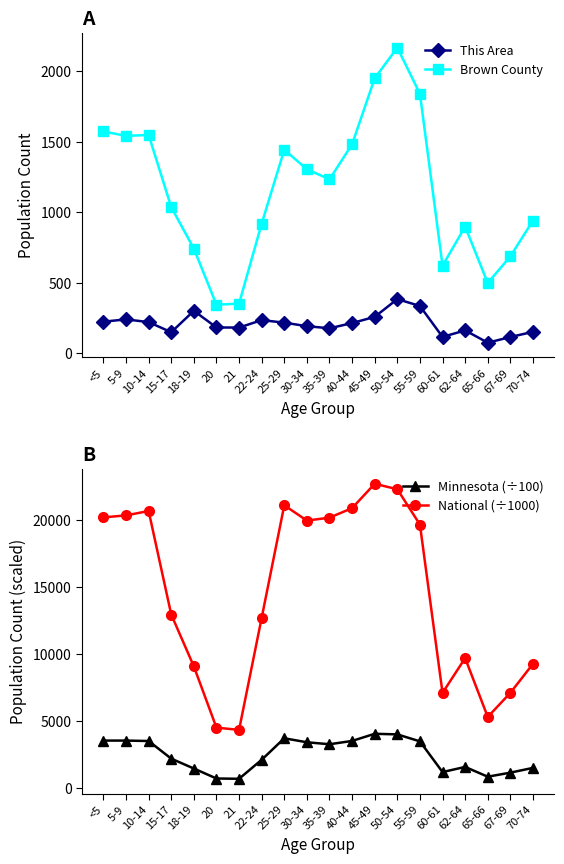

True or false: National (÷1000) and Brown County intersect in this chart.

False